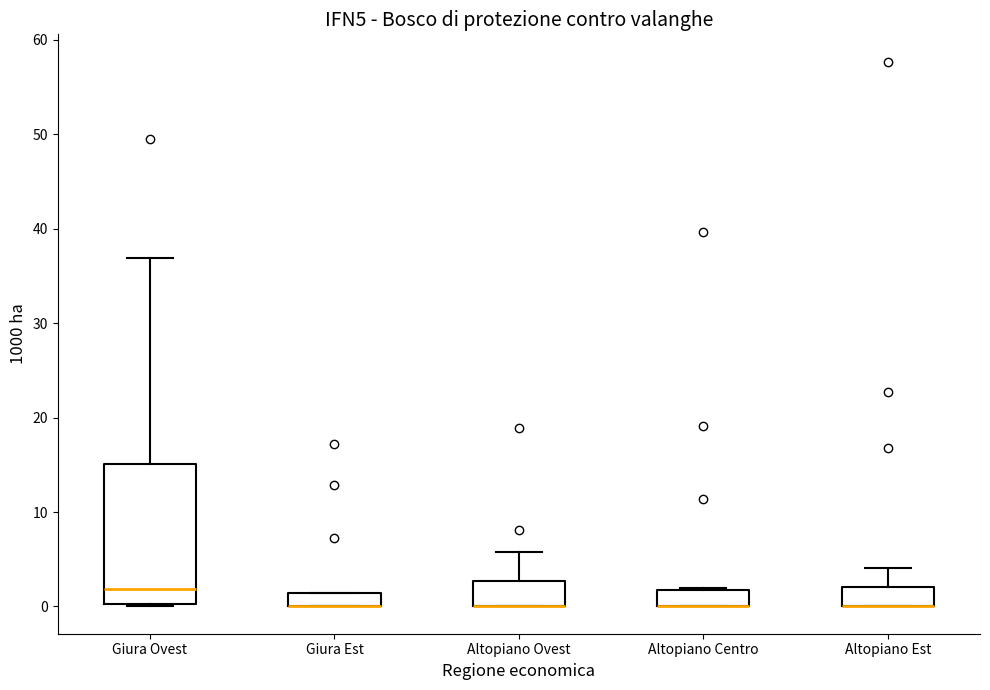

Comparing the boxes themselves (not the whiskers), which one is the tallest?

Giura Ovest